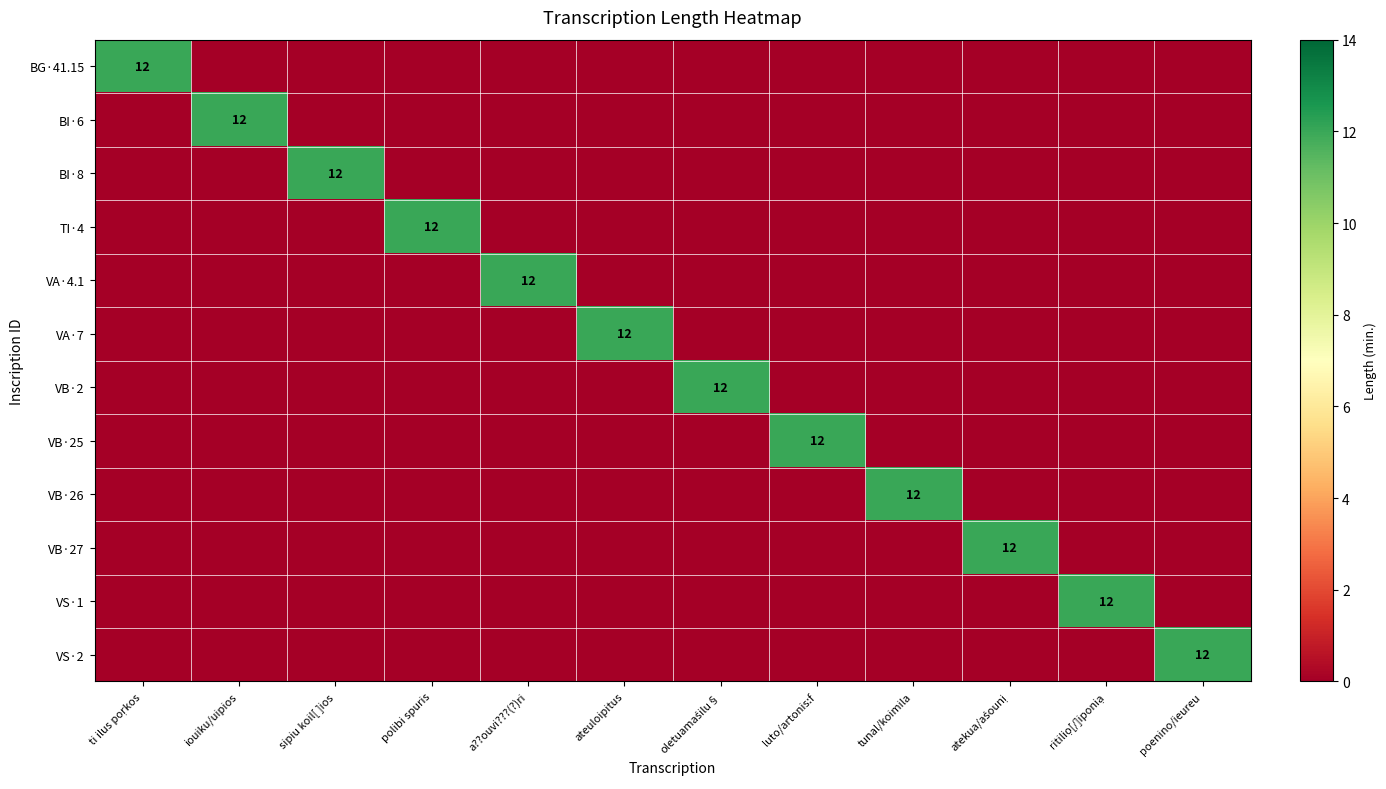

The BI·6 series shows 19 at iouiku/uipios. True or false?

False